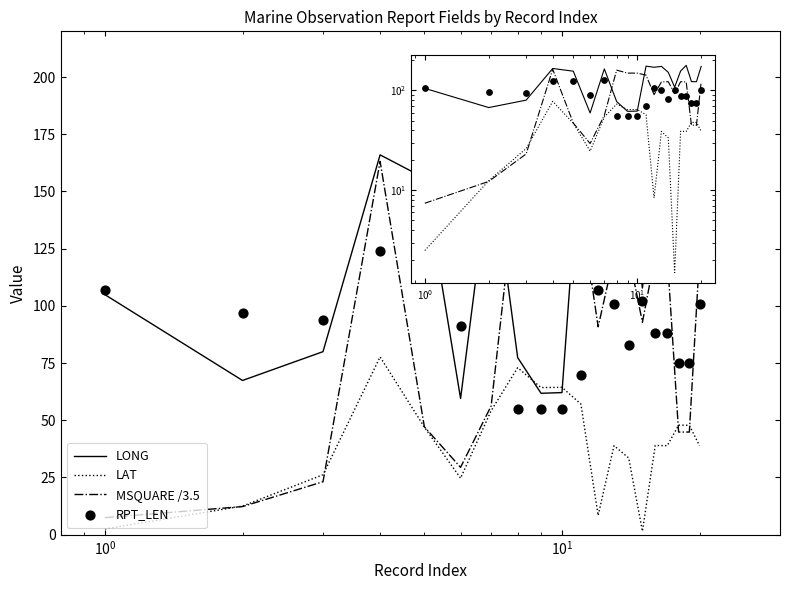

Which series contains the lowest Y value?

LAT